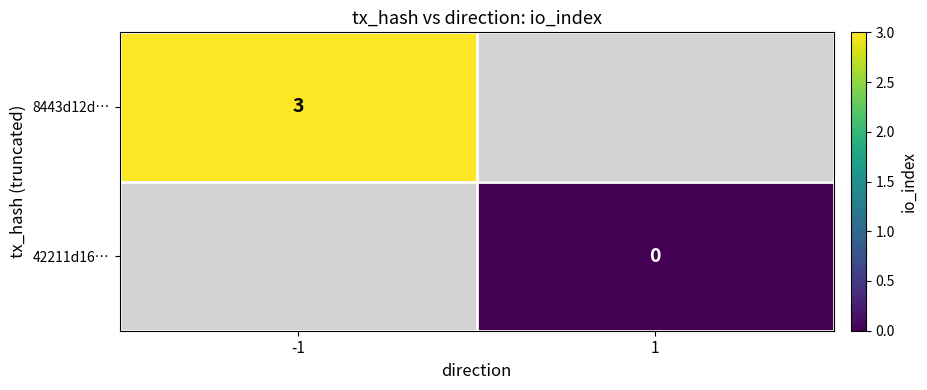

The 8443d12d… series shows 5 at -1. True or false?

False